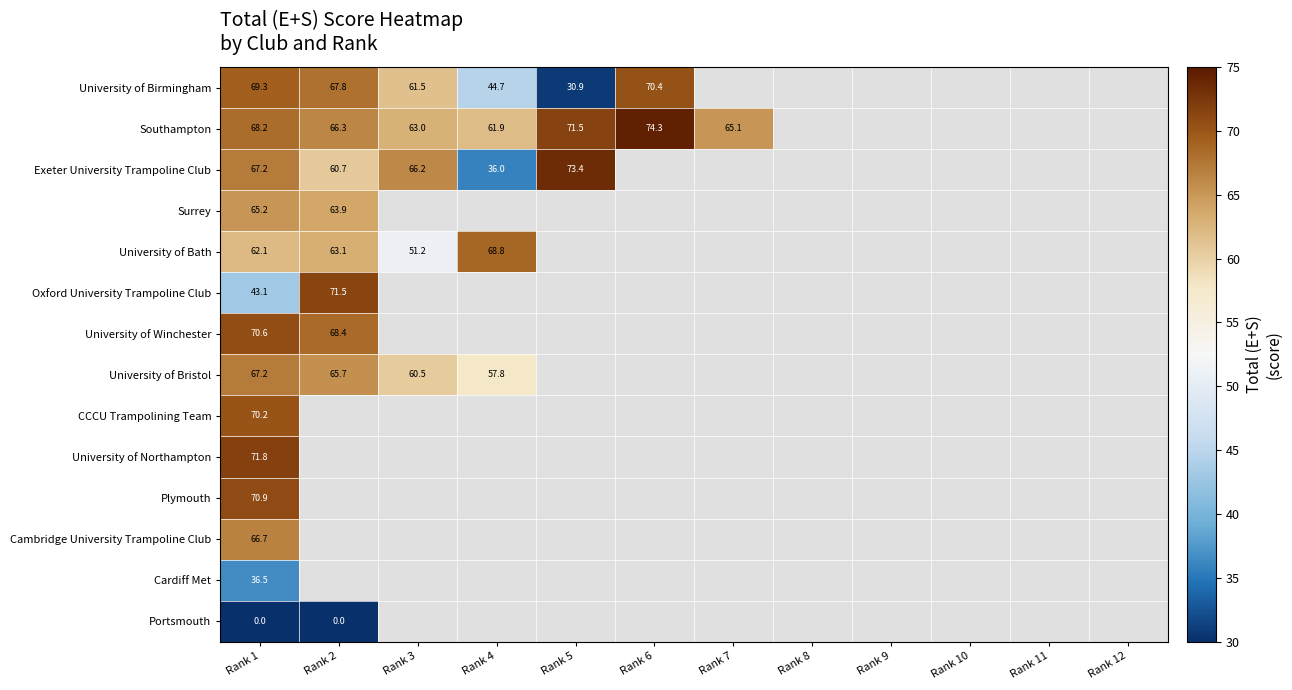

What is the maximum value shown in the chart?

74.3